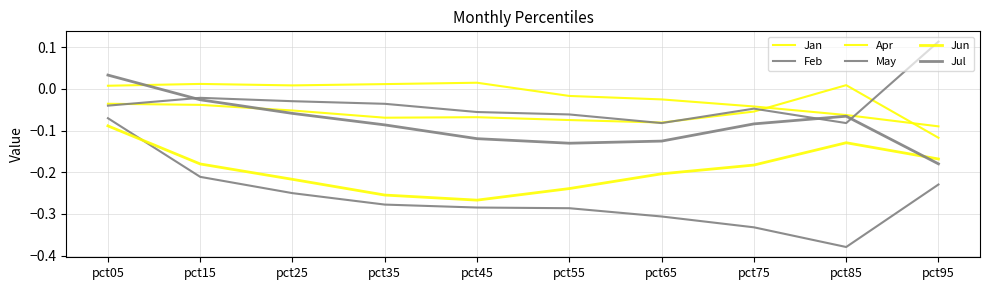

At which category does Jun reach its first local valley?

pct45